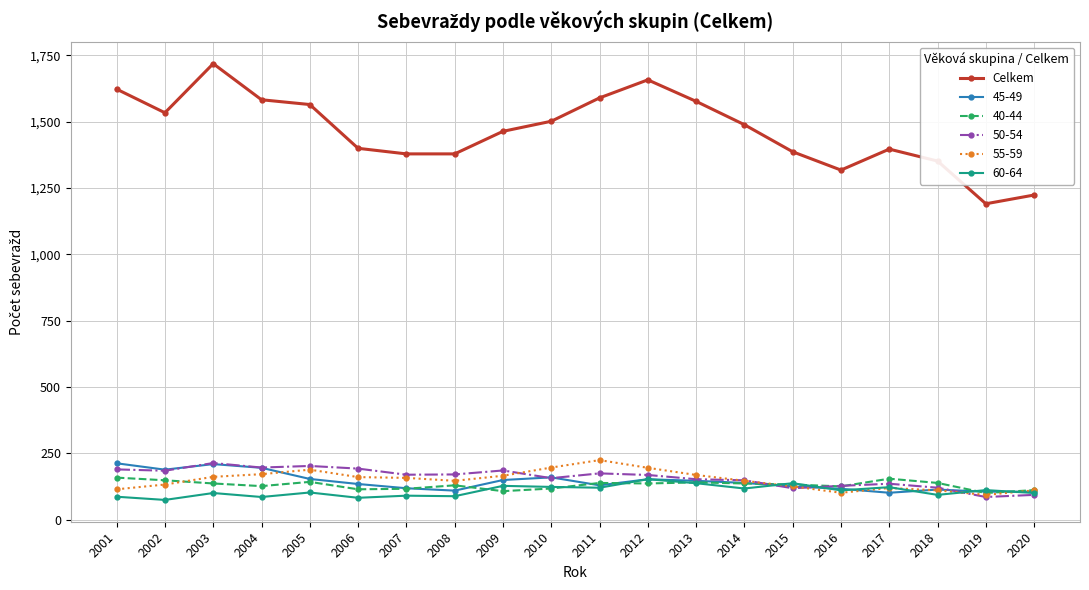

True or false: 55-59 has more than 1 points higher than both neighbors.

True